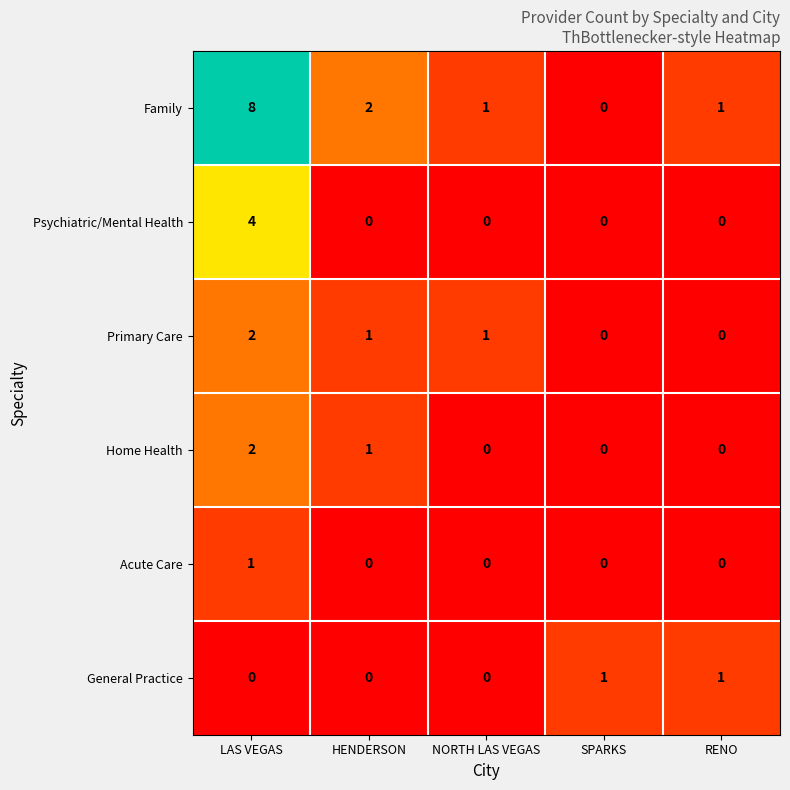

What is the difference between the highest and lowest values at LAS VEGAS?

8